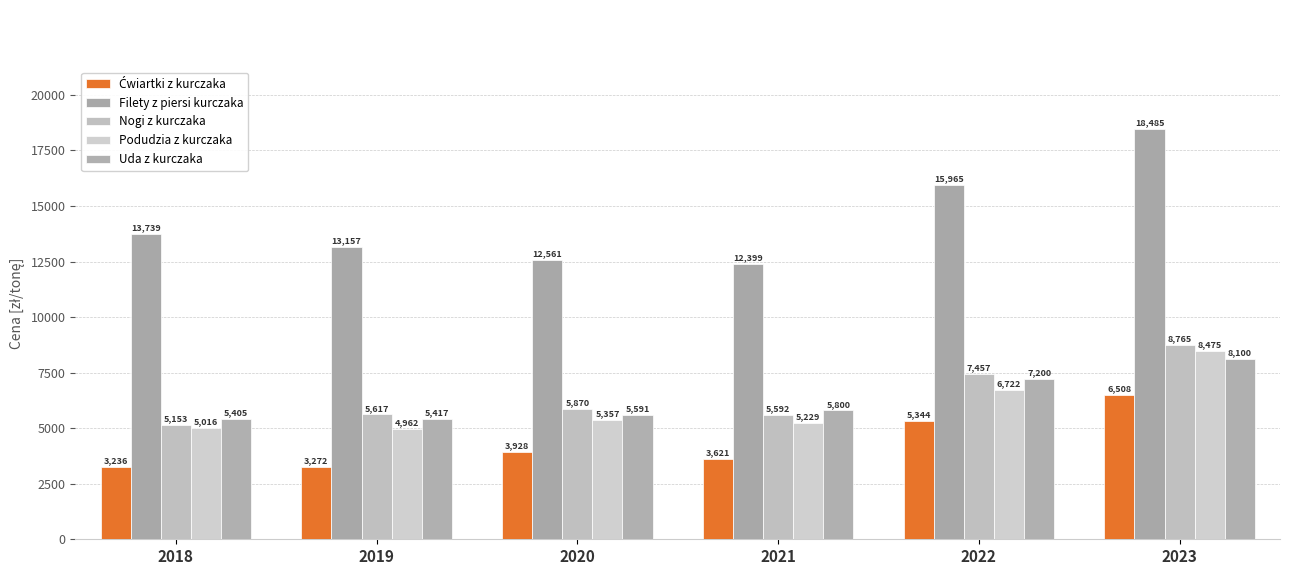

Reading right to left, extract all data points from this chart.

Ćwiartki z kurczaka: 2023=6507.9	2022=5344.1	2021=3621.0	2020=3927.7	2019=3271.5	2018=3236.1
Filety z piersi kurczaka: 2023=18485.1	2022=15965.1	2021=12398.9	2020=12560.9	2019=13156.5	2018=13739.5
Nogi z kurczaka: 2023=8764.6	2022=7457.1	2021=5592.4	2020=5869.8	2019=5617.1	2018=5153.2
Podudzia z kurczaka: 2023=8475.0	2022=6721.5	2021=5229.3	2020=5356.8	2019=4961.7	2018=5015.8
Uda z kurczaka: 2023=8100.0	2022=7200.0	2021=5800.0	2020=5591.0	2019=5416.8	2018=5405.1